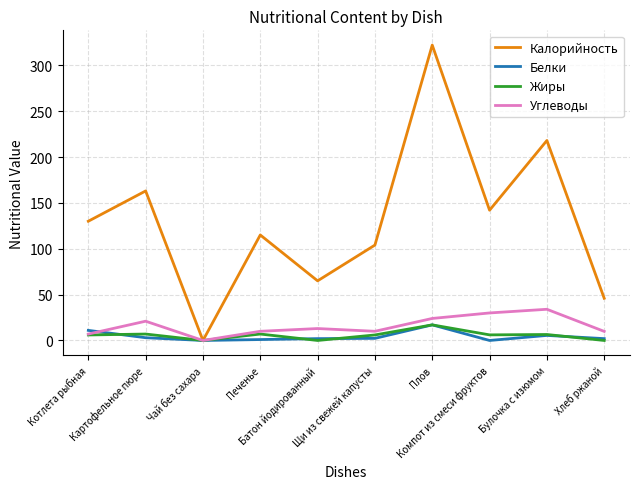

Which series has the largest total across all categories?

Калорийность